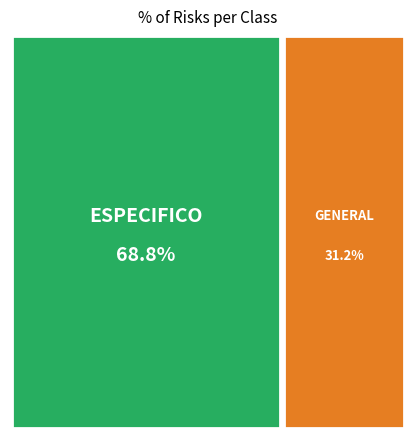

The GENERAL slice represents 31% of the pie. True or false?

True